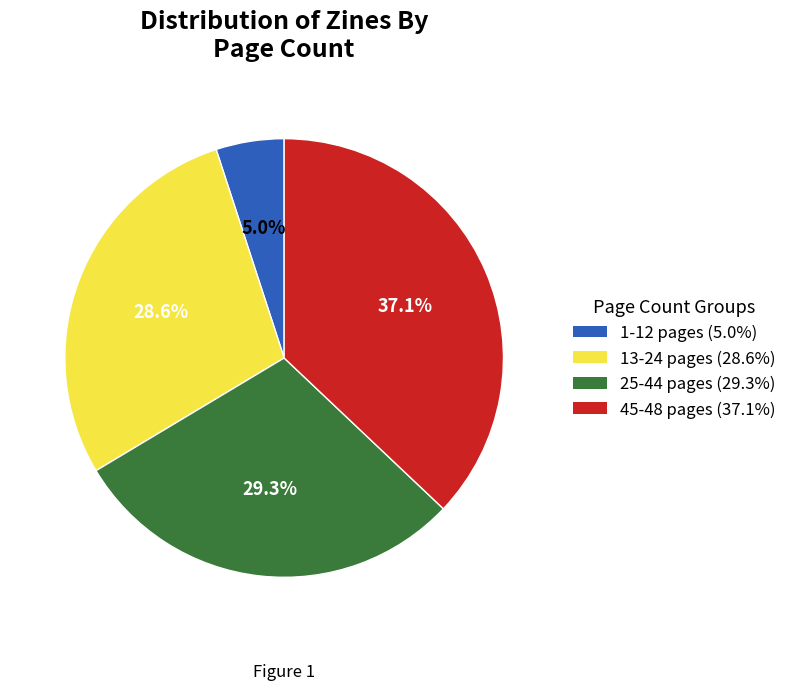

Is there a majority slice in this chart?

No